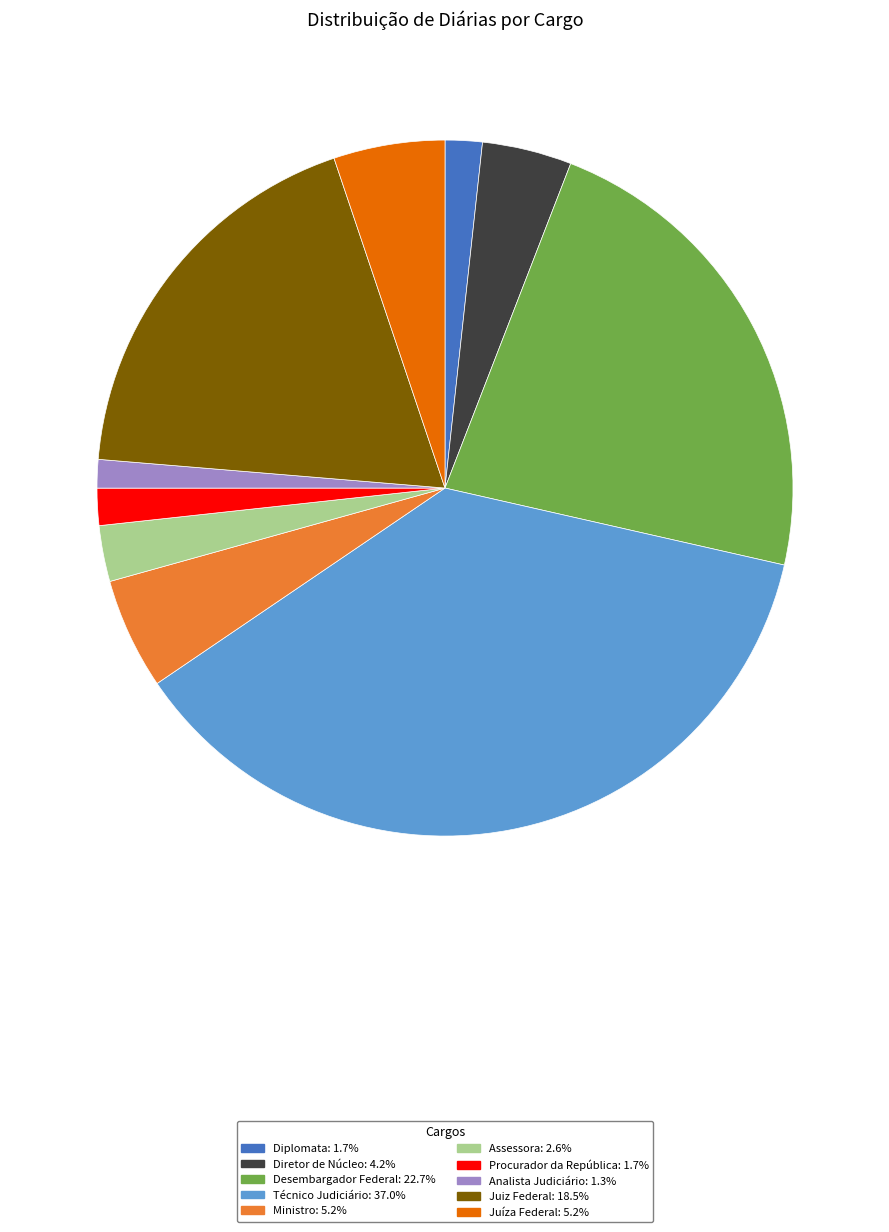

What is the ratio of the value at Desembargador Federal to the value at Diretor de Núcleo?

5.4